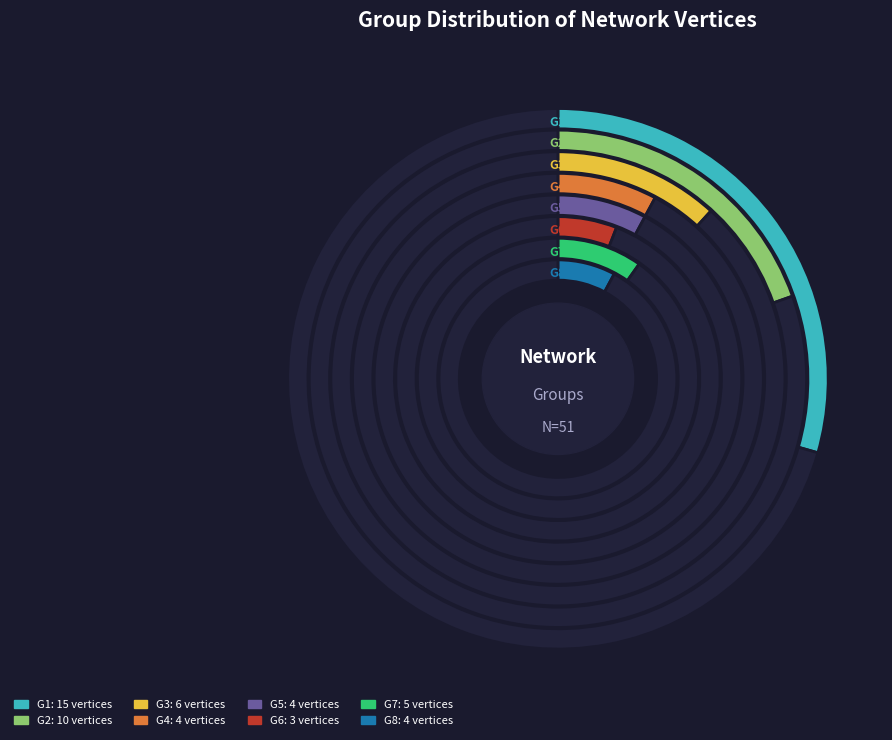

To the nearest percent, what is the difference between the G3 and G2 slice percentages?

8%